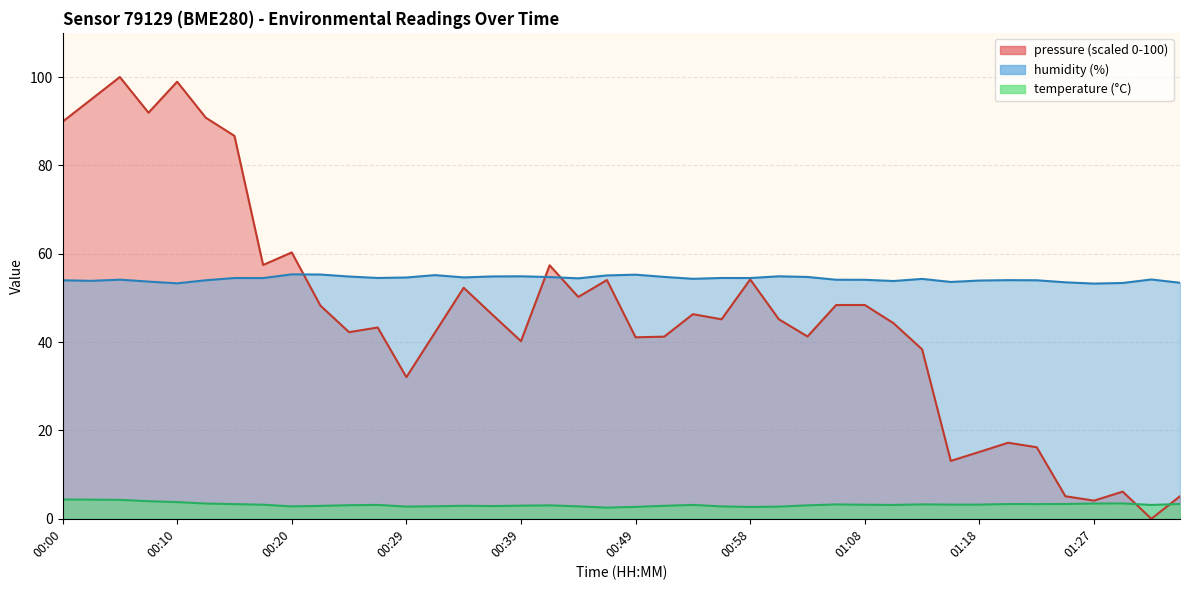

Where is humidity nearest to the value 54?

00:00